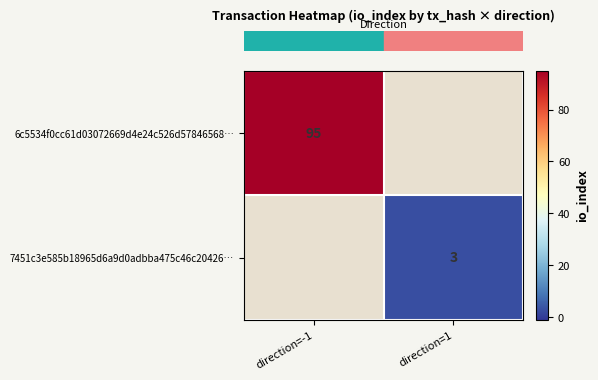

How many positive values does the row_0 series have?

1